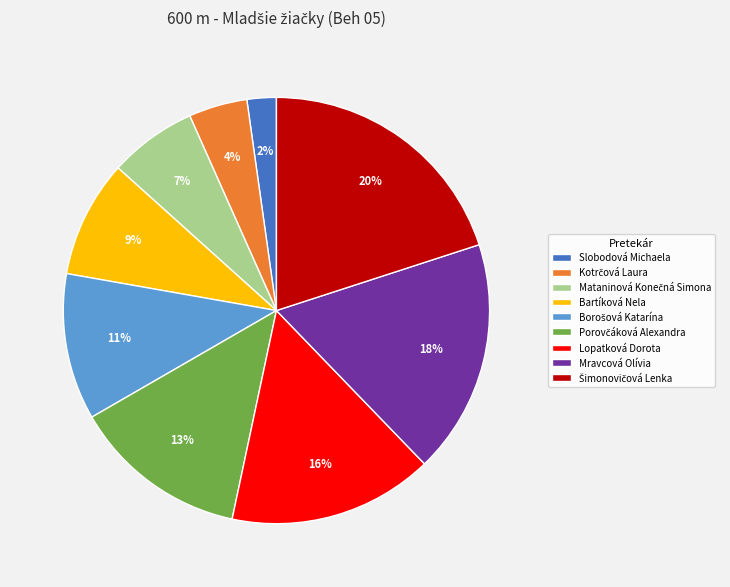

To the nearest percent, what is the difference between the largest and smallest slice percentages?

18%